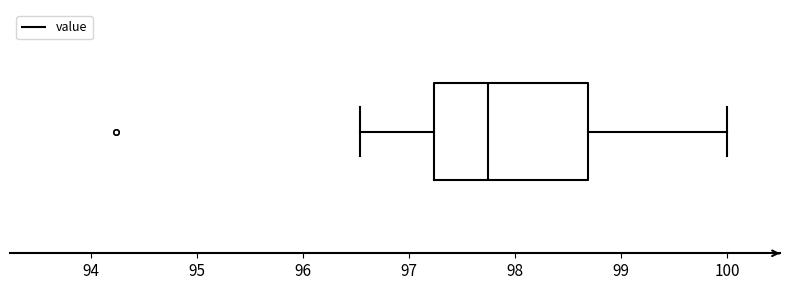

Transcribe this box plot: give where the median line is, the range the box spans, and where the two whiskers end, as read against the x-axis. The values are not printed on the chart, so give them approximately, as read against the axis.

median 97.8, box 97.2 to 98.7, whiskers 96.5 to 100.0